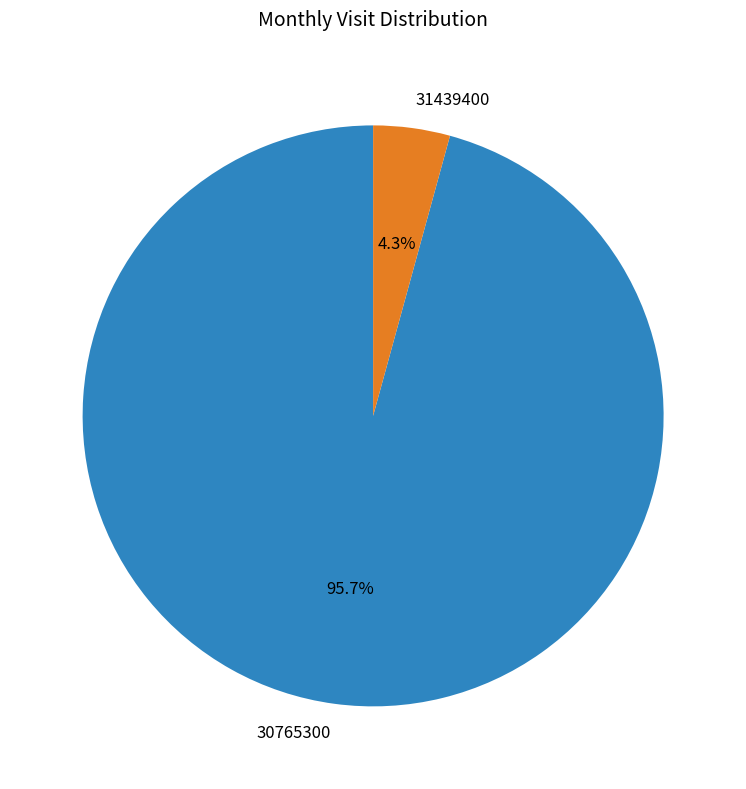

Which has a higher value, 31439400 or 30765300?

30765300